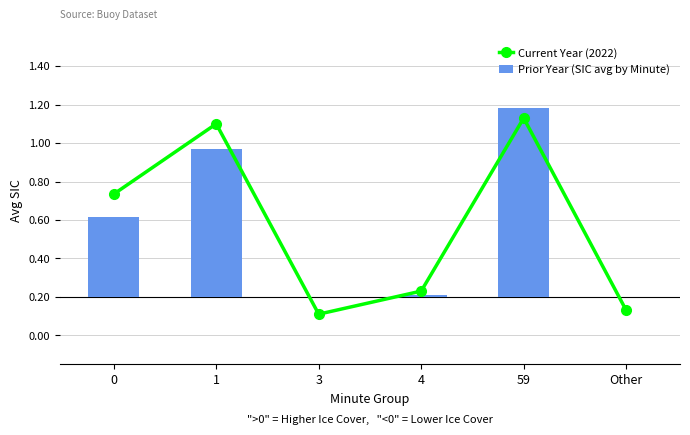

Between 1 and 4, which series saw the biggest shift?

Current Year (2022)